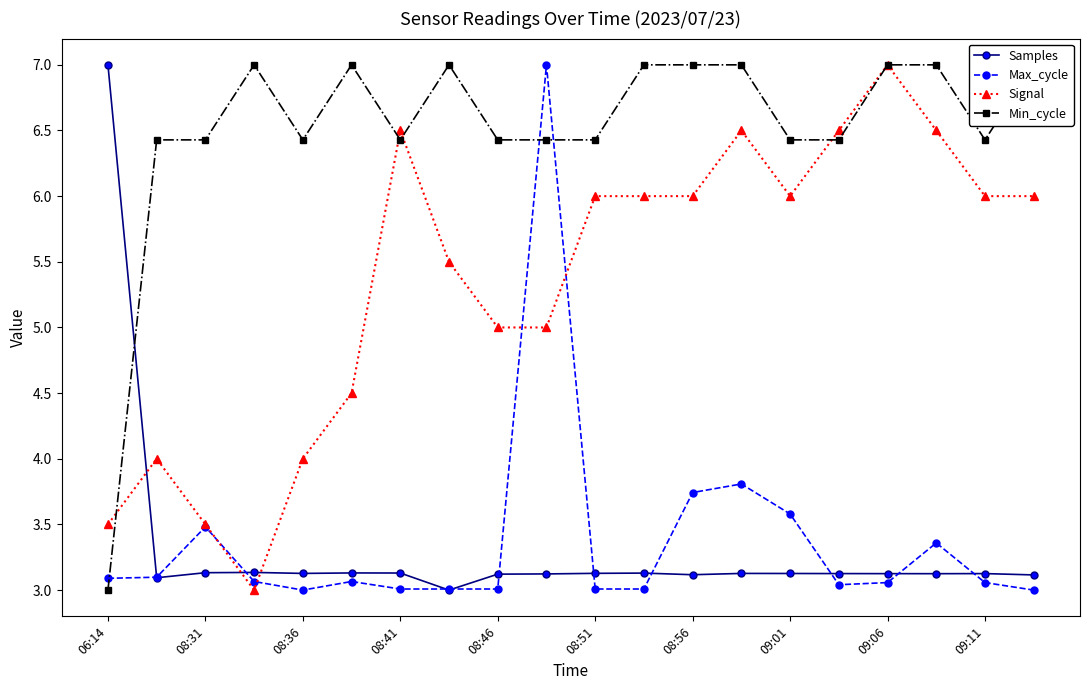

What is the lowest value of the Max_cycle series?

3.0